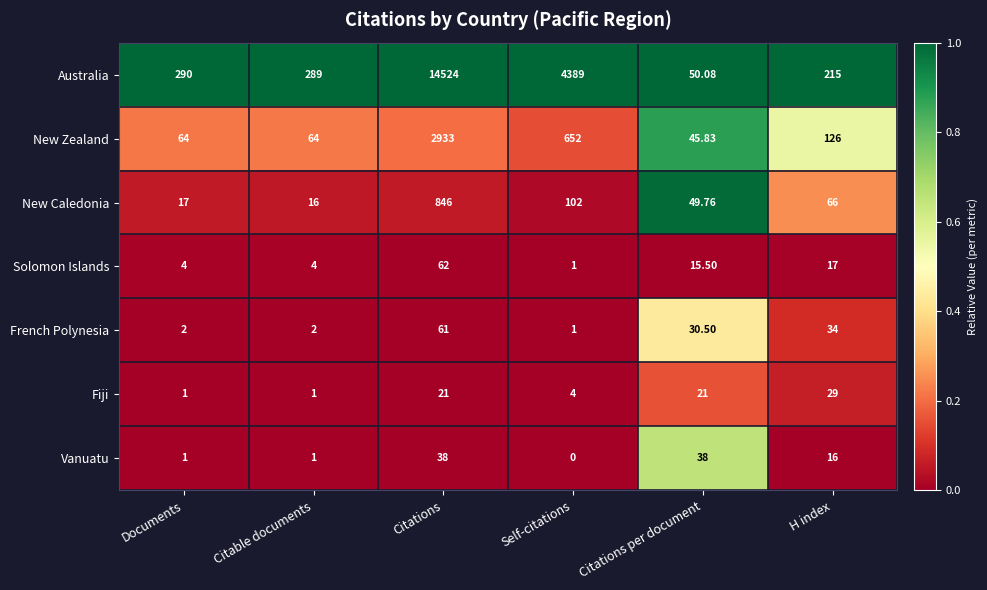

Between Citable documents and H index, which series saw the biggest shift?

Australia